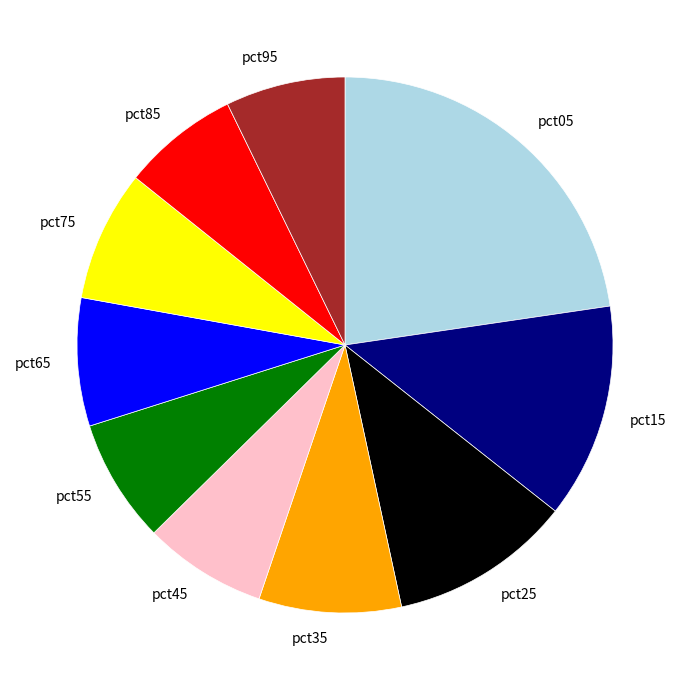

Does pct15 account for over 50% of the chart?

No